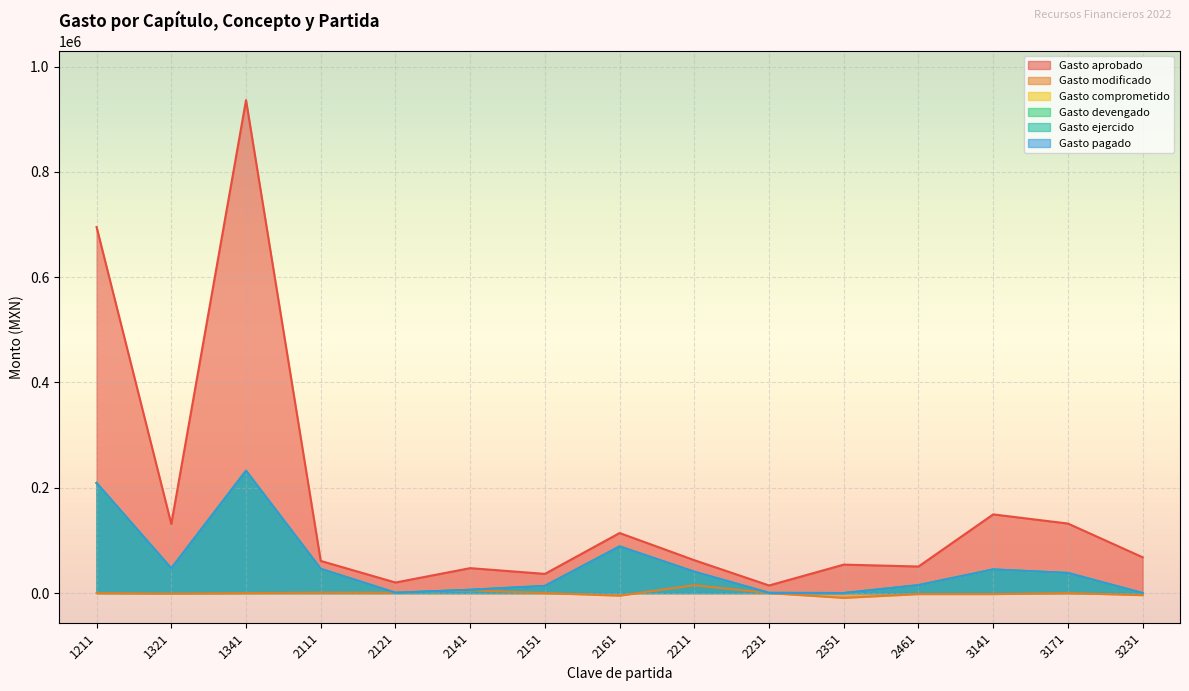

Reading left to right, what are all the values shown in this chart?

Gasto aprobado: 1211=695162.0	1321=131213.3	1341=936216.0	2111=61000.0	2121=20000.0	2141=47284.1	2151=36400.0	2161=114000.0	2211=62400.0	2231=14400.0	2351=54000.0	2461=50400.0	3141=149388.0	3171=132000.0	3231=67950.0
Gasto modificado: 1211=0.0	1321=-1000.0	1341=0.0	2111=797.0	2121=601.0	2141=5101.0	2151=0.0	2161=-4920.0	2211=14920.0	2231=0.0	2351=-9111.0	2461=-2000.0	3141=-2000.0	3171=0.0	3231=-4000.0
Gasto comprometido: 1211=208925.5	1321=46757.8	1341=232195.6	2111=45919.0	2121=619.5	2141=6210.9	2151=13487.0	2161=88499.8	2211=40450.4	2231=323.5	2351=0.0	2461=14990.1	3141=44850.0	3171=38112.1	3231=0.0
Gasto devengado: 1211=208925.5	1321=46757.8	1341=232195.6	2111=45919.0	2121=619.5	2141=6210.9	2151=13487.0	2161=88499.8	2211=40450.4	2231=323.5	2351=0.0	2461=14990.1	3141=44850.0	3171=38112.1	3231=0.0
Gasto ejercido: 1211=208925.5	1321=46757.8	1341=232195.6	2111=45919.0	2121=619.5	2141=6210.9	2151=13487.0	2161=88499.8	2211=40450.4	2231=323.5	2351=0.0	2461=14990.1	3141=44850.0	3171=38112.1	3231=0.0
Gasto pagado: 1211=208925.5	1321=46757.8	1341=232195.6	2111=45919.0	2121=619.5	2141=6210.9	2151=13487.0	2161=88499.8	2211=40450.4	2231=323.5	2351=0.0	2461=14990.1	3141=44850.0	3171=38112.1	3231=0.0